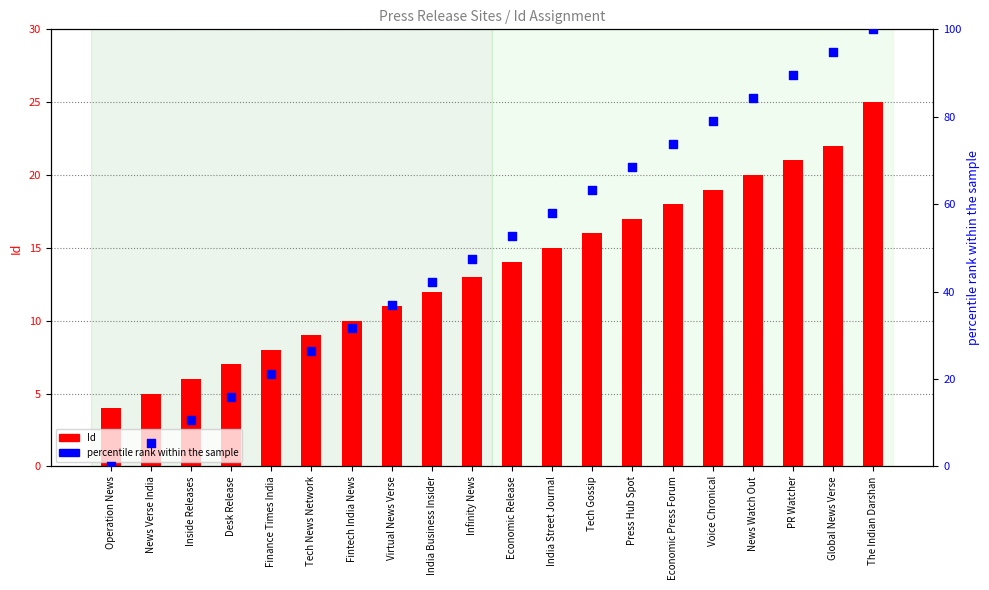

Which series reaches the minimum Y coordinate?

percentile rank within the sample